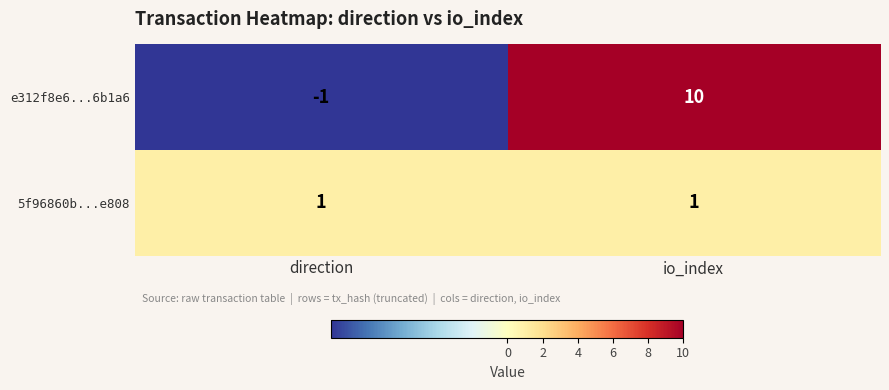

What is the spread (max minus min) of values at io_index?

9